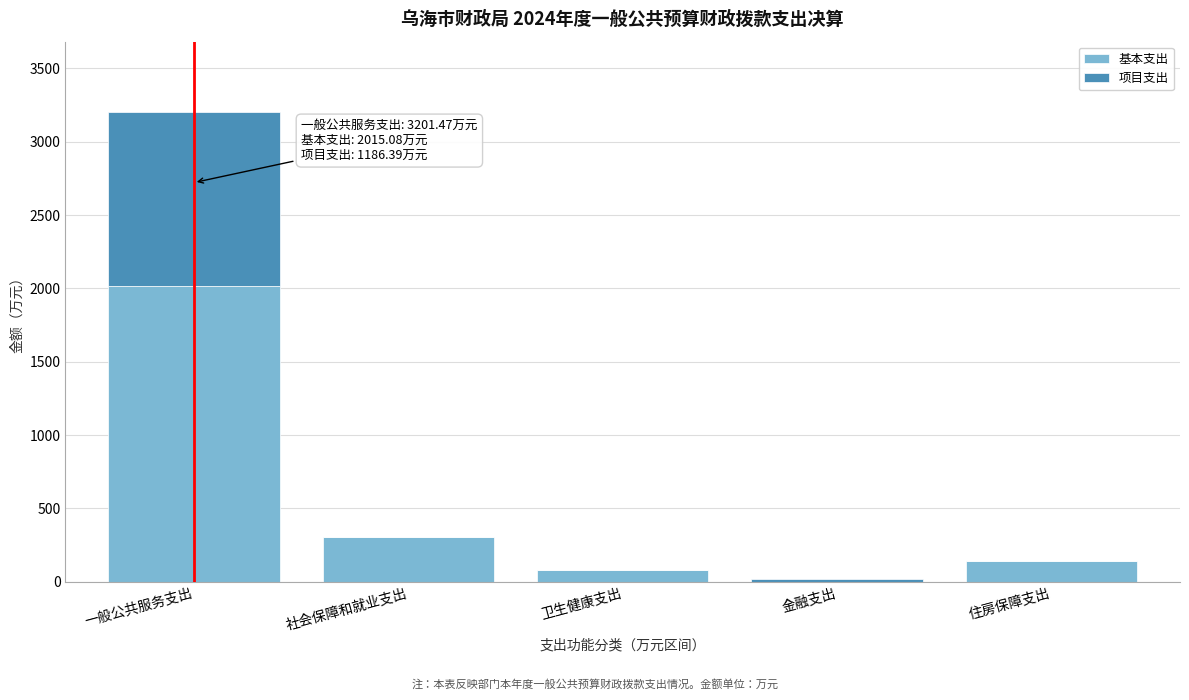

At which category is the sum across all series the highest?

一般公共服务支出